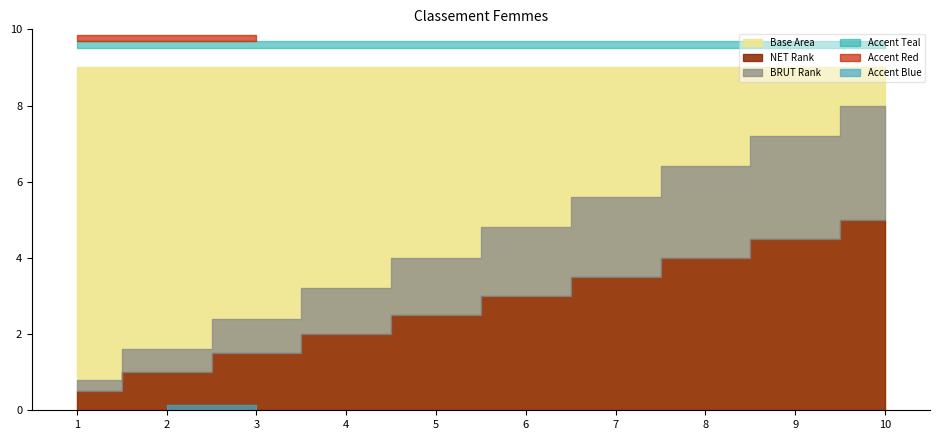

At which label does BRUT Rank reach its minimum?

1